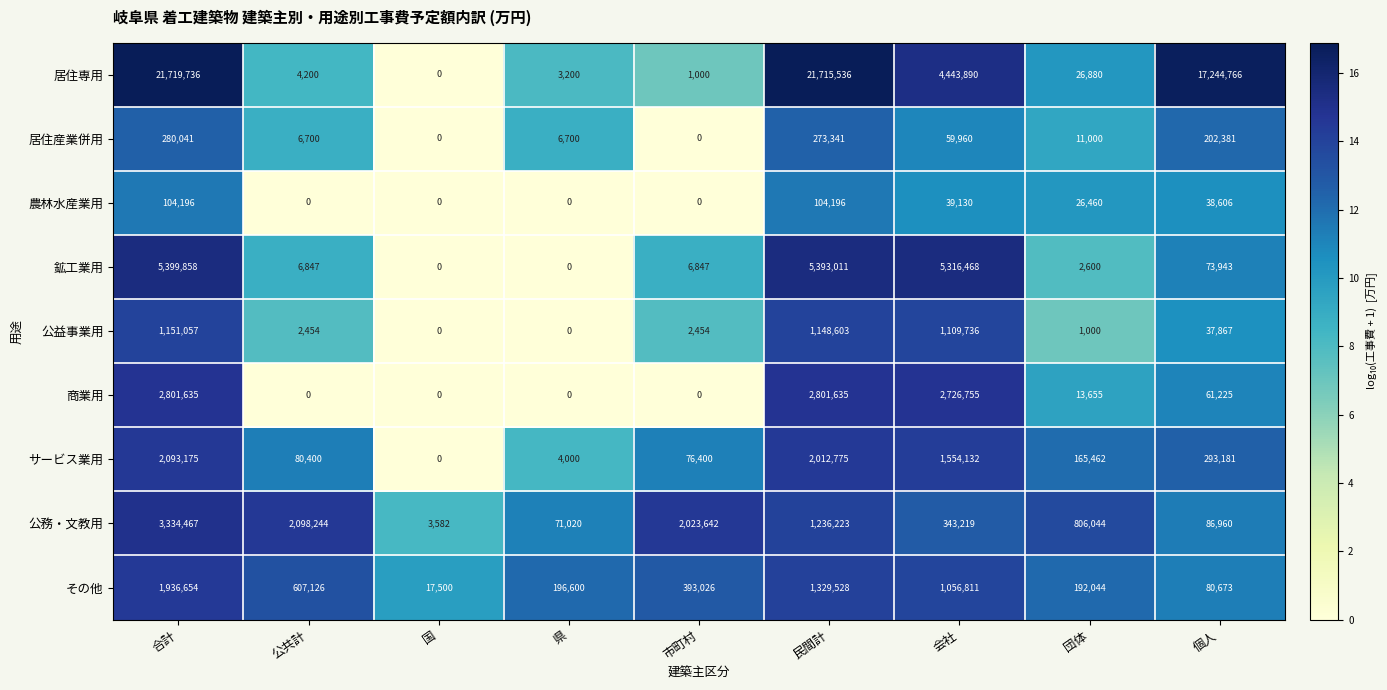

Count the number of data series in this chart.

9